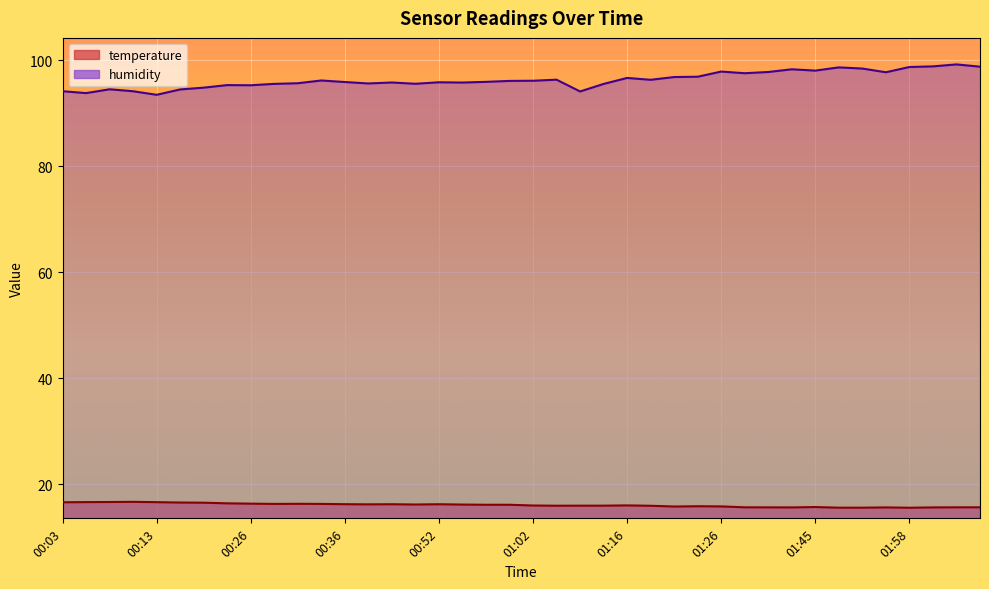

What is the total value across all series at 00:10?

110.8